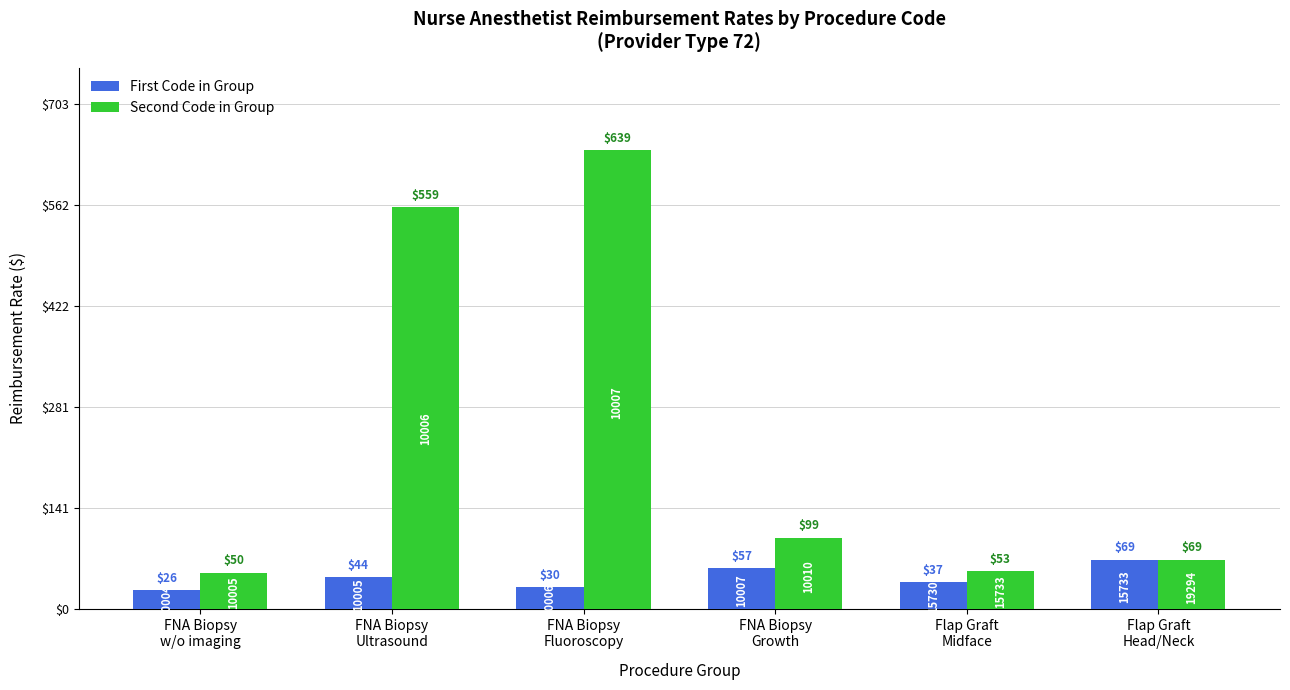

True or false: First Code in Group has a value of 85.8 at FNA Biopsy
Growth.

False